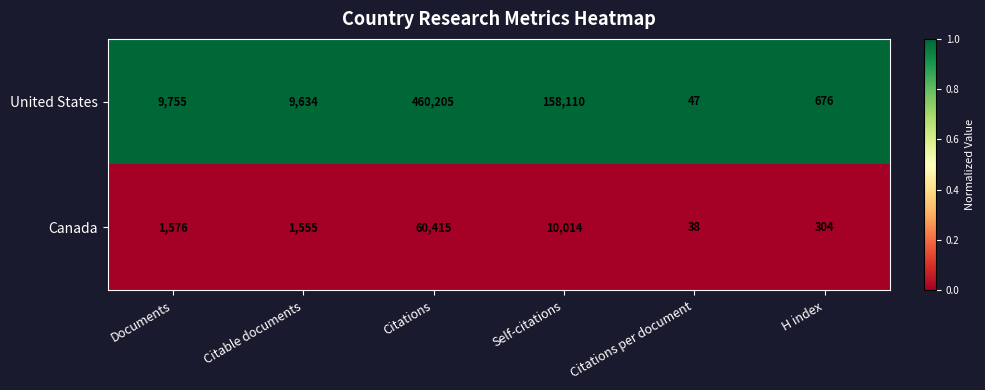

Rank the series by their average value, from highest to lowest.

United States, Canada